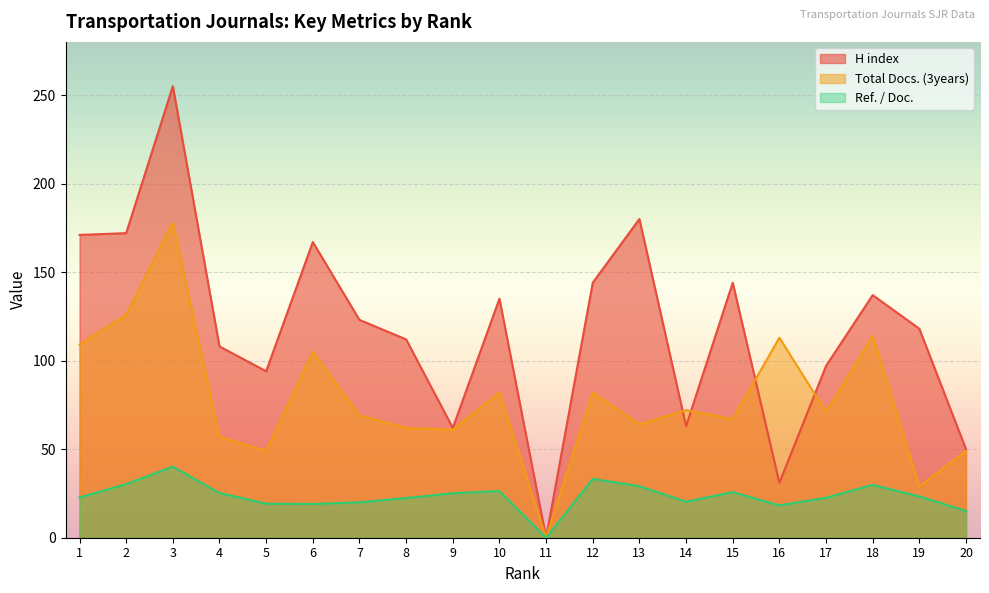

Is it true that H index equals 172.0 at 2?

True